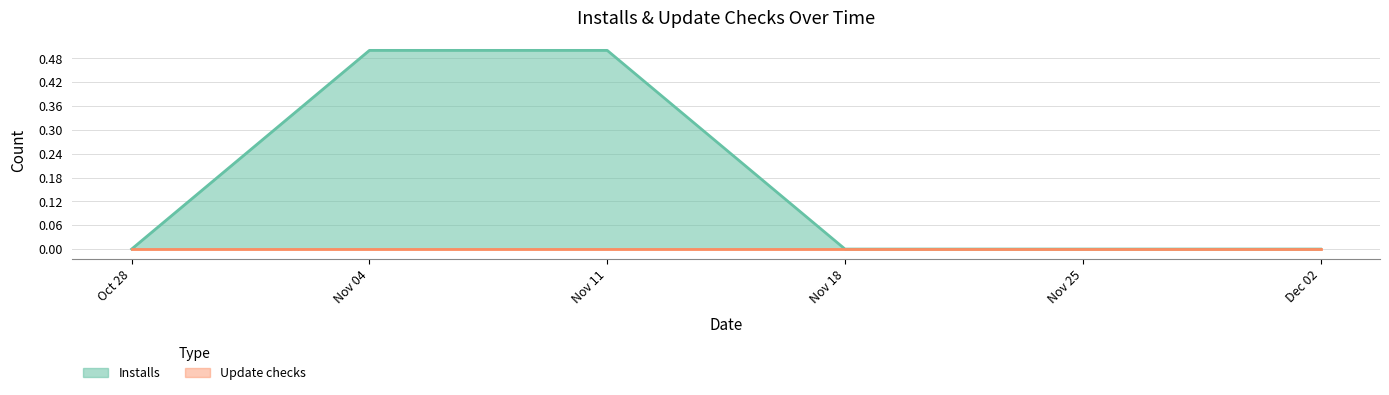

What is the maximum value shown in the chart?

0.5